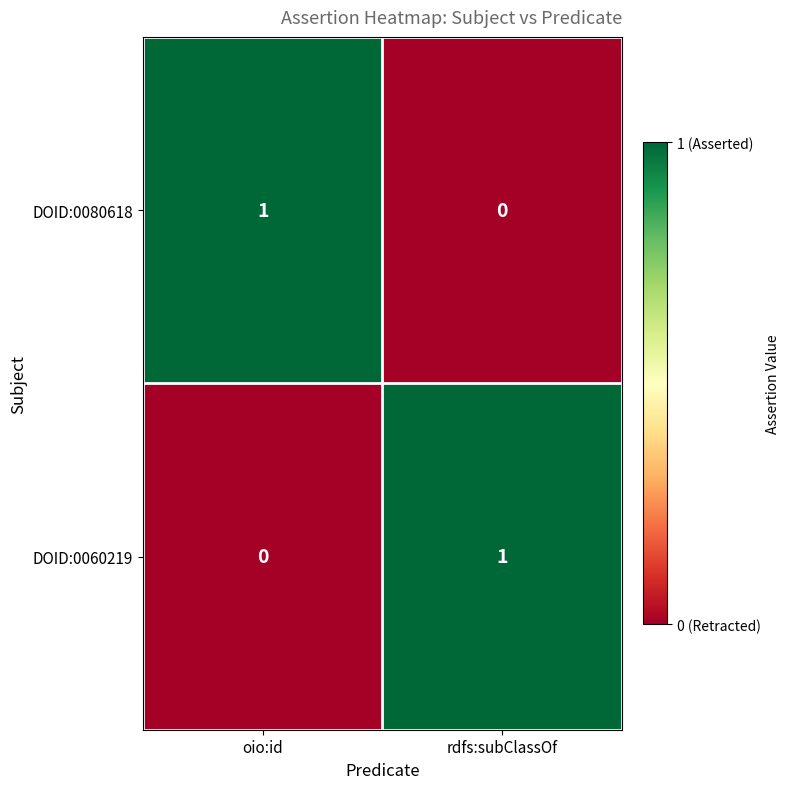

Rank the series at rdfs:subClassOf from lowest to highest value.

DOID:0080618, DOID:0060219